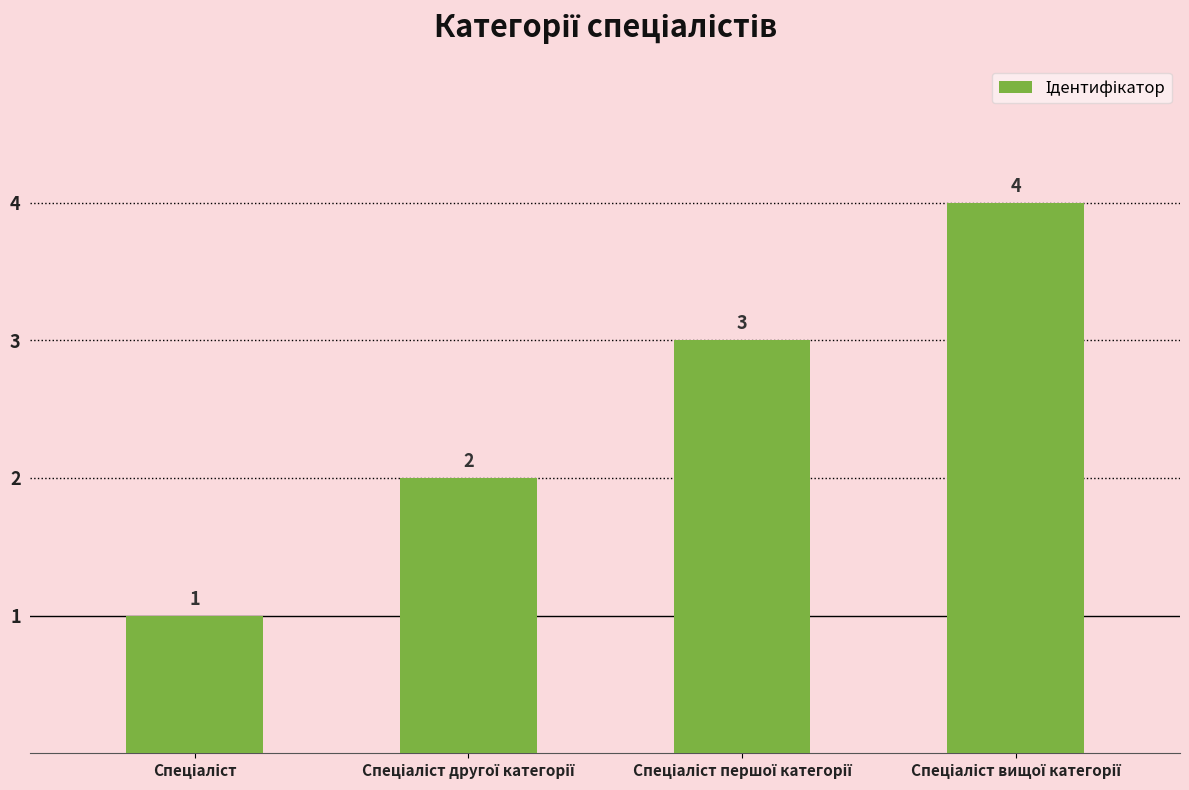

What is the sum of all values?

10